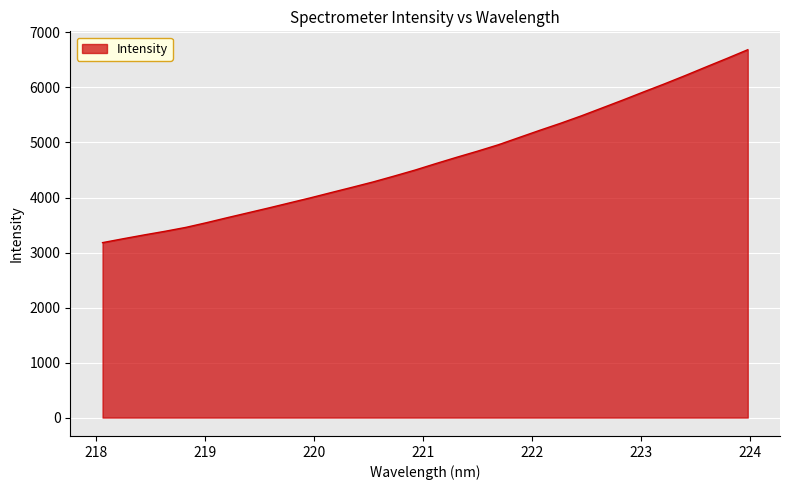

What is the greatest value displayed?

6686.0